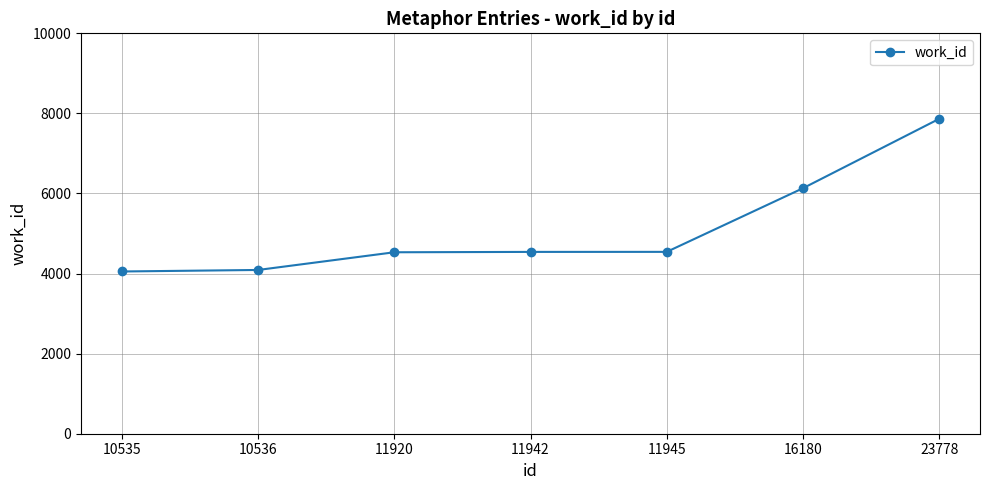

Read the value at 11920.

4532